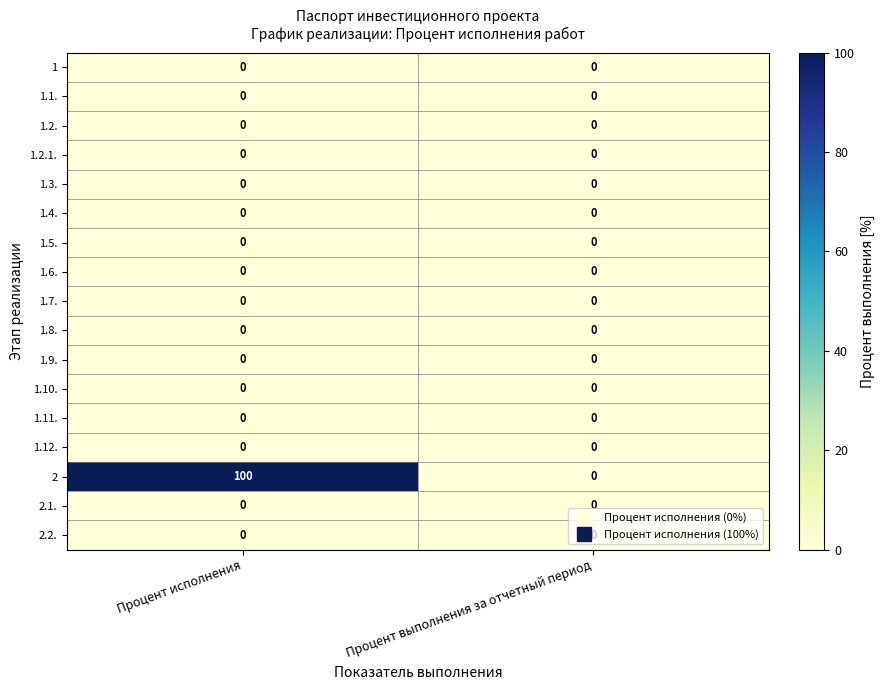

At how many categories does at least one series exceed 65?

1